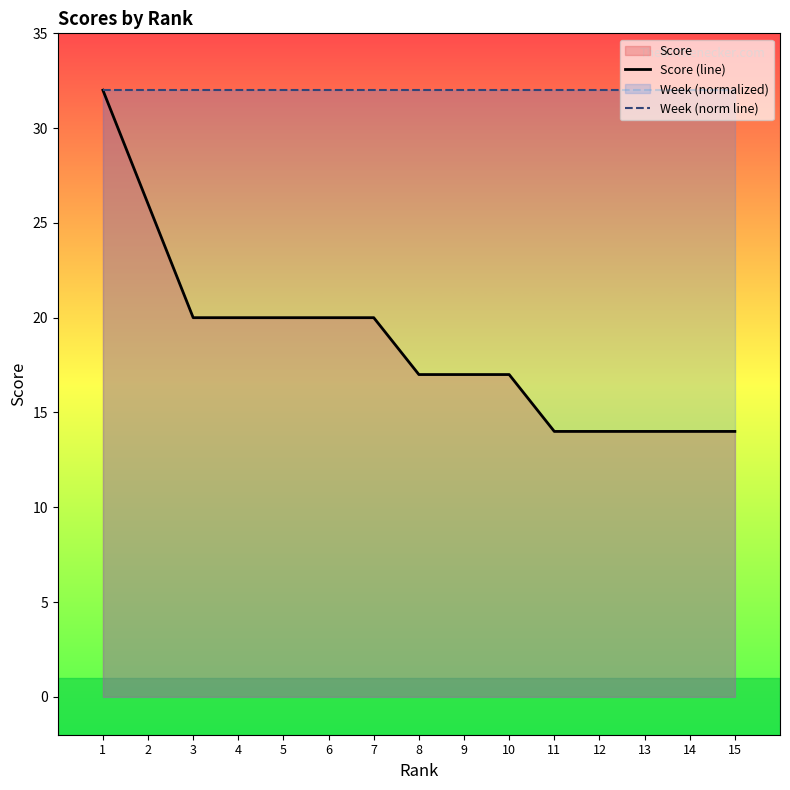

True or false: Week (norm line) and Score (line) intersect in this chart.

False